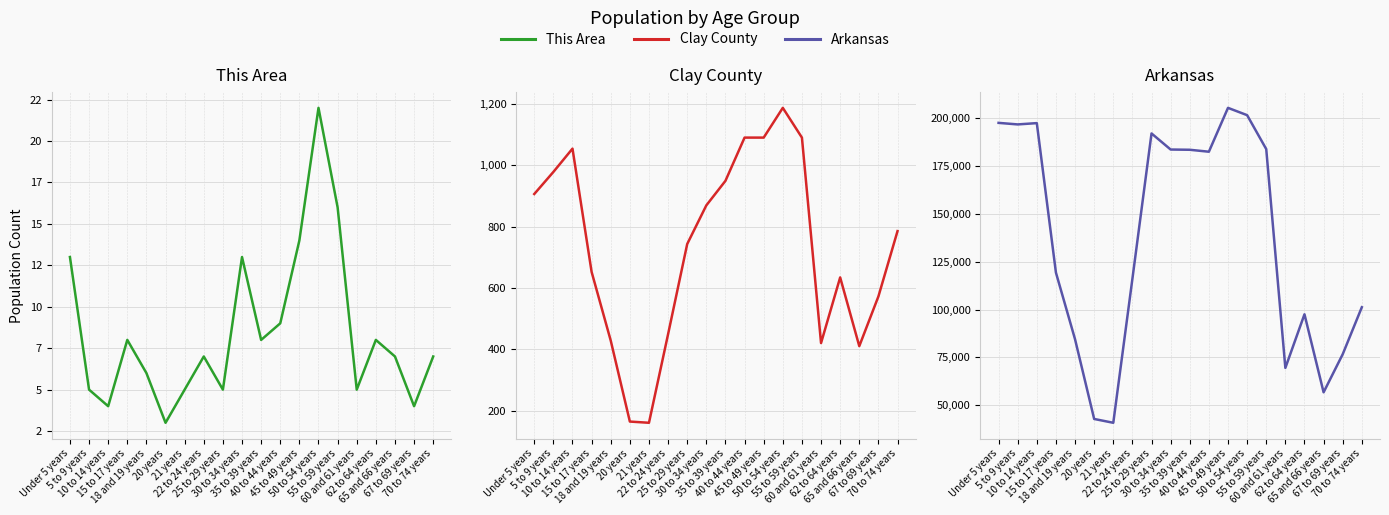

List the series in order of their peak value, lowest first.

This Area, Clay County, Arkansas